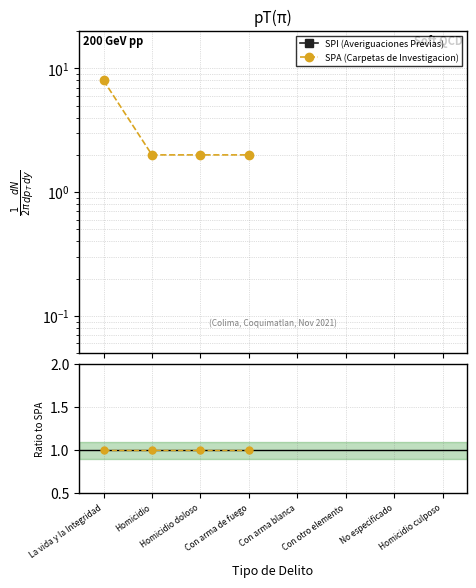

At how many categories does at least one series exceed 0?

4